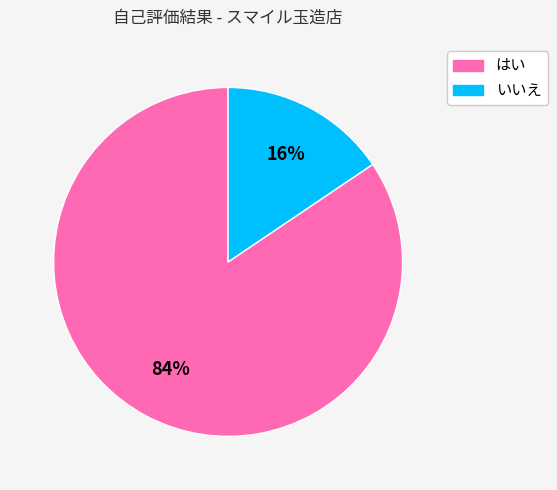

Is the sum of いいえ and はい greater than half?

Yes